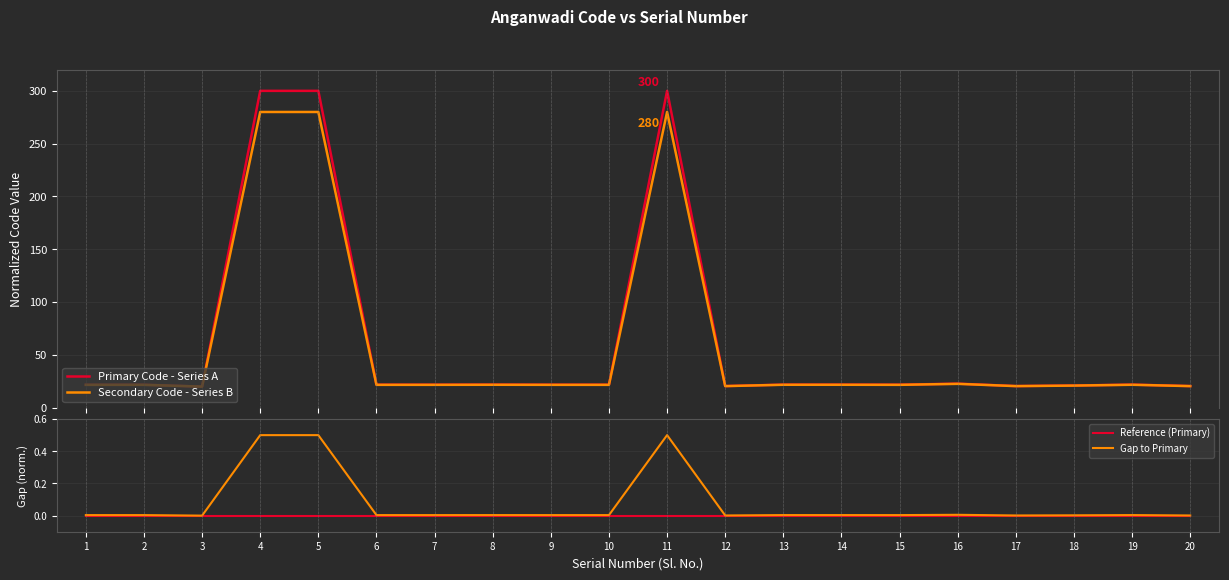

At how many categories does at least one series exceed 135?

3